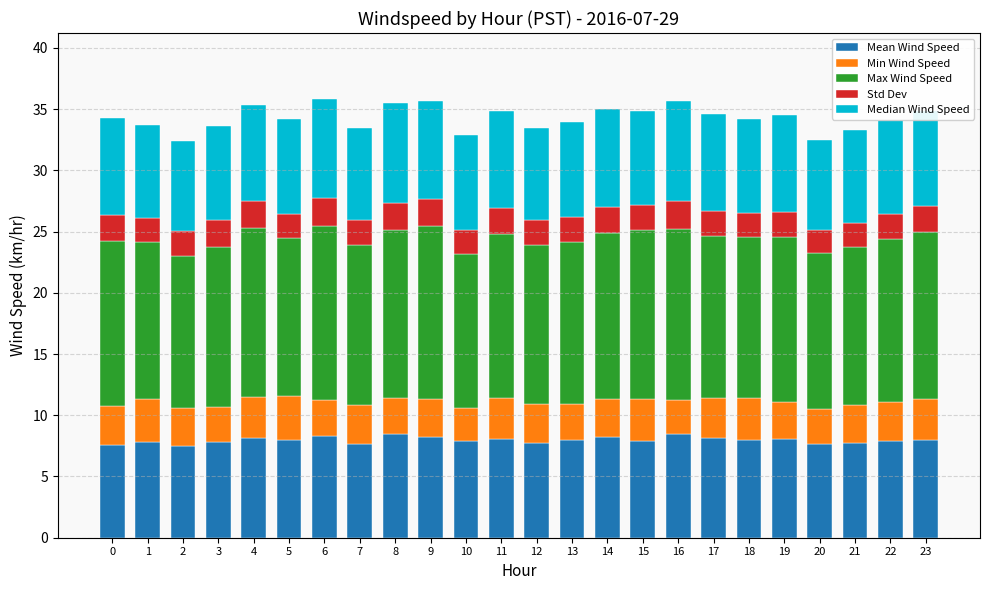

What is the lowest value of the Mean Wind Speed series?

7.5